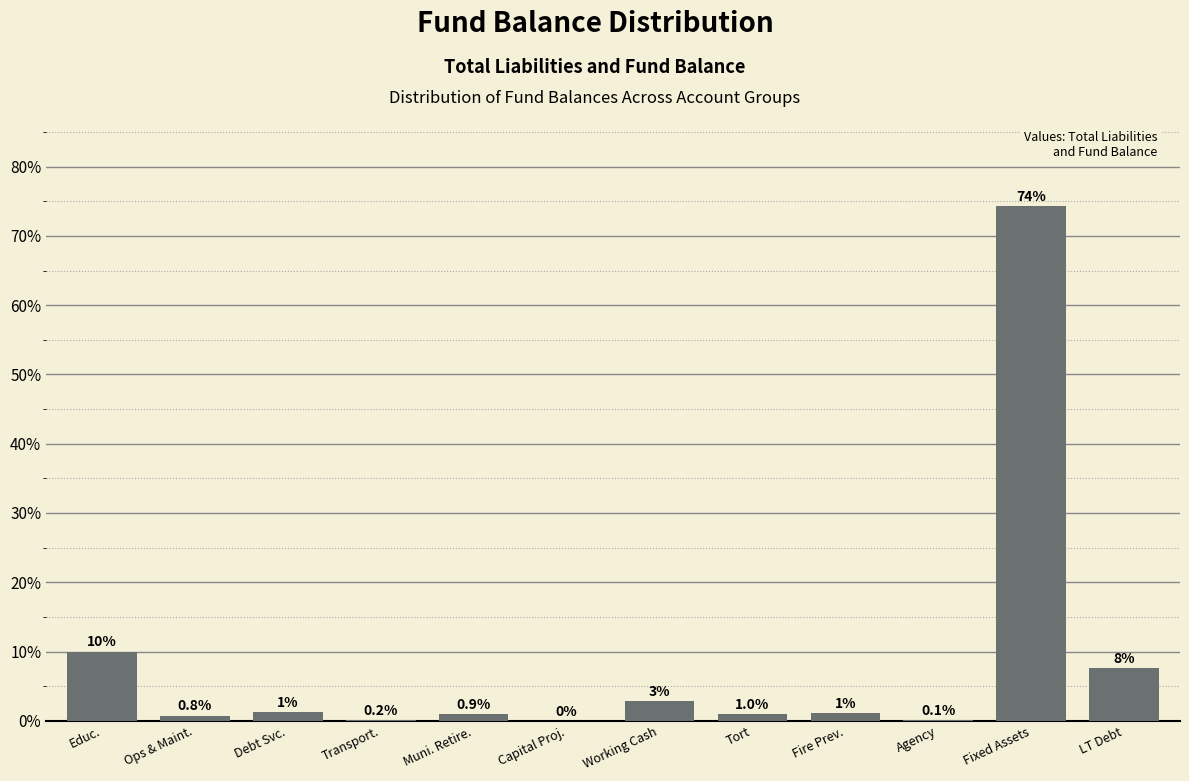

Which category has the highest value across all series?

Fixed Assets